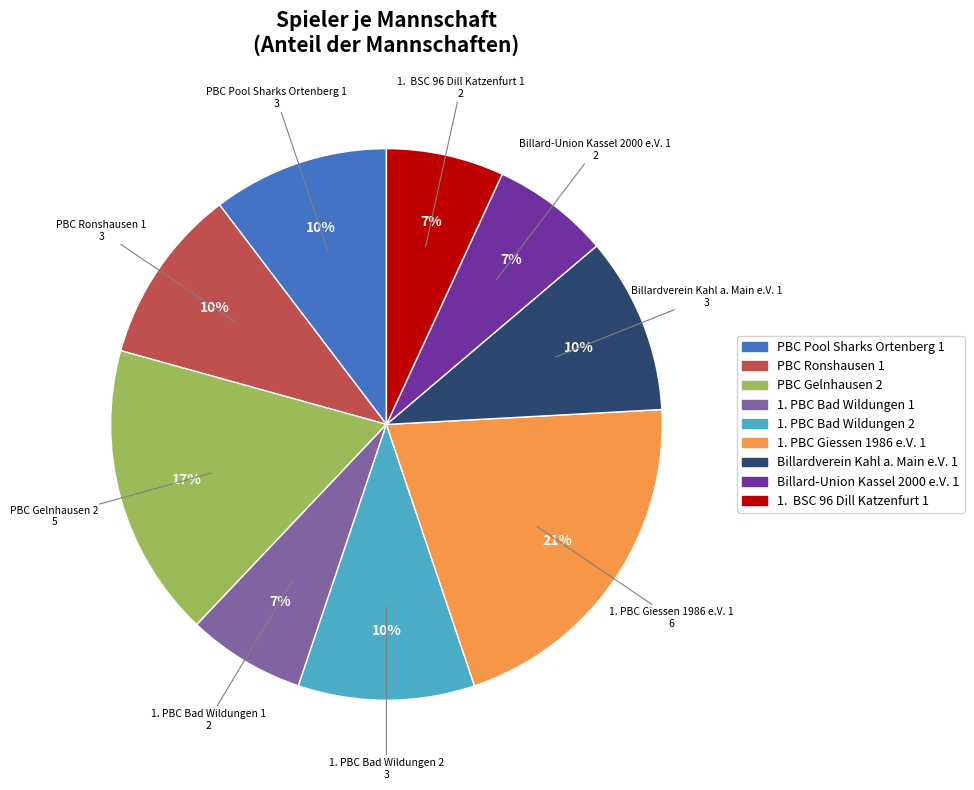

What is the ratio of the value at 1. PBC Bad Wildungen 1 to the value at PBC Ronshausen 1?

0.7